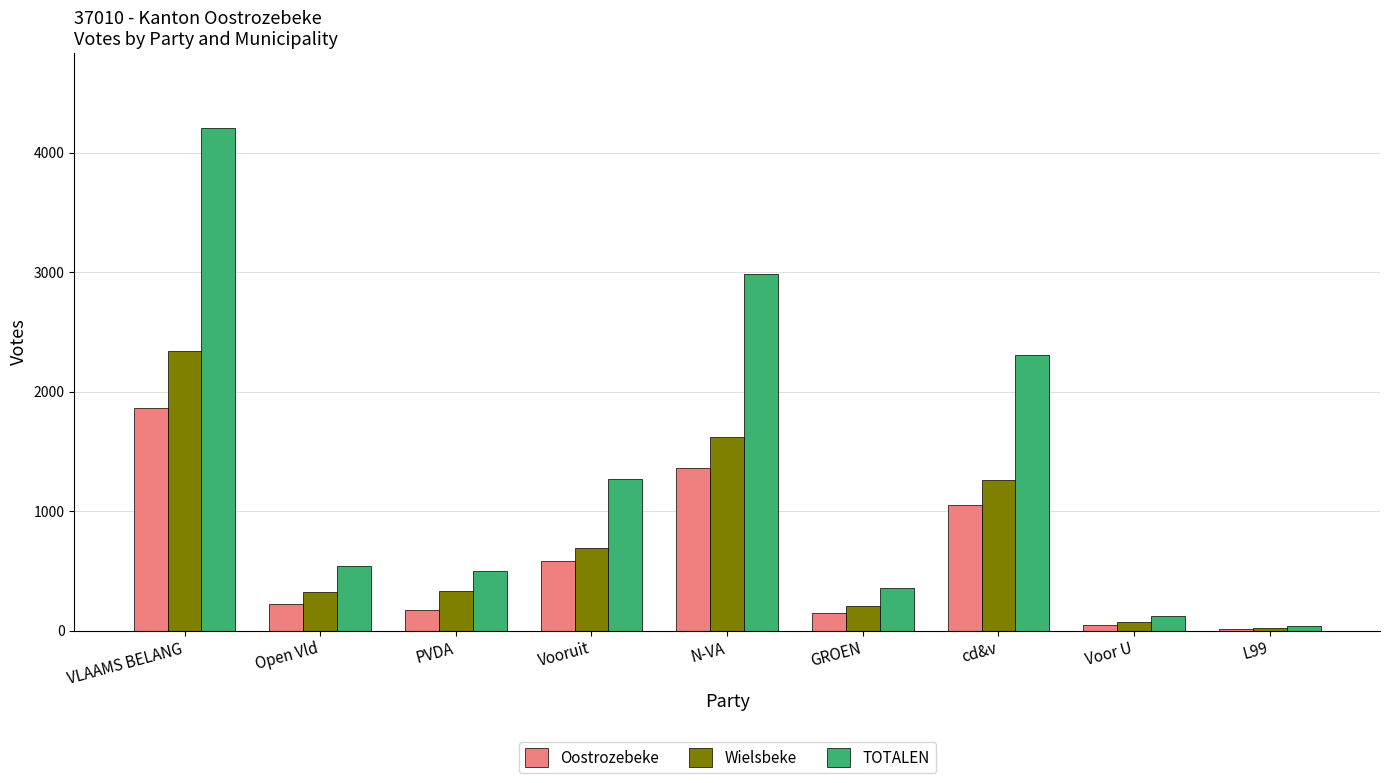

True or false: TOTALEN has a value of 2983 at N-VA.

True